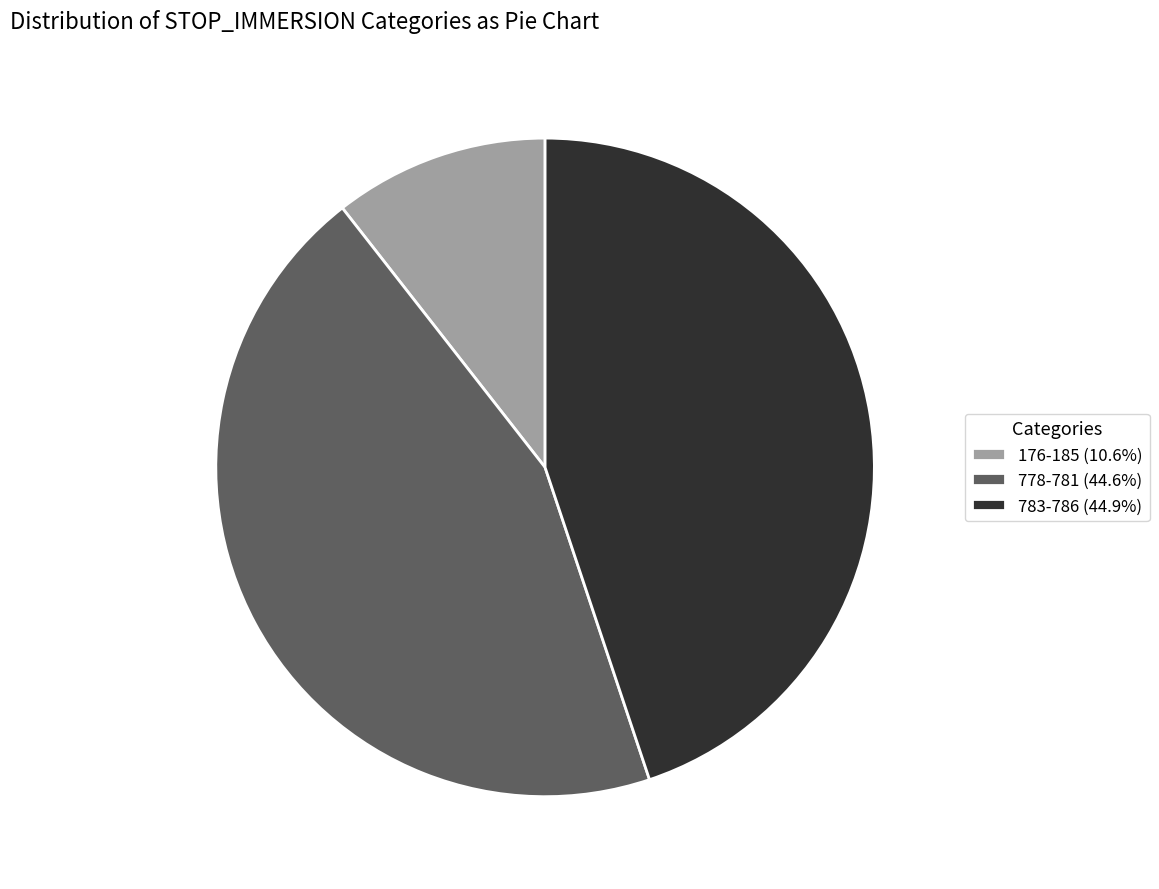

Is there any slice that represents more than half of the pie?

No